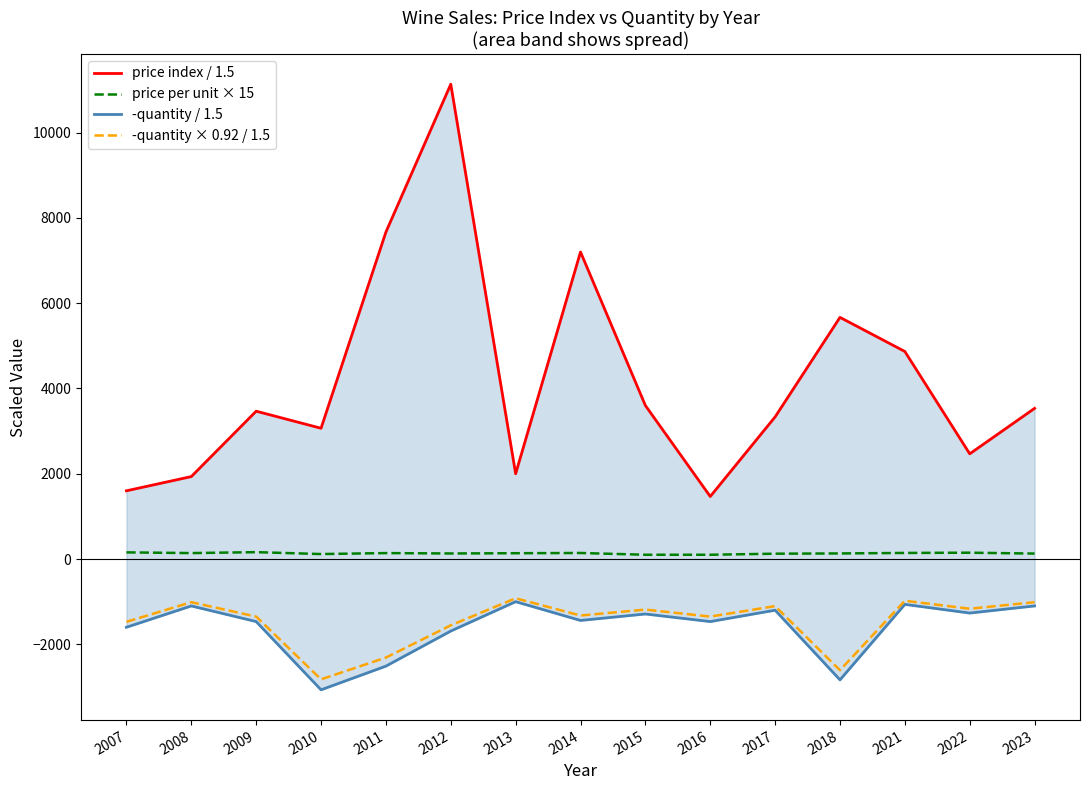

What is the value of the -quantity / 1.5 point at the 2nd from the left?

-1100.0